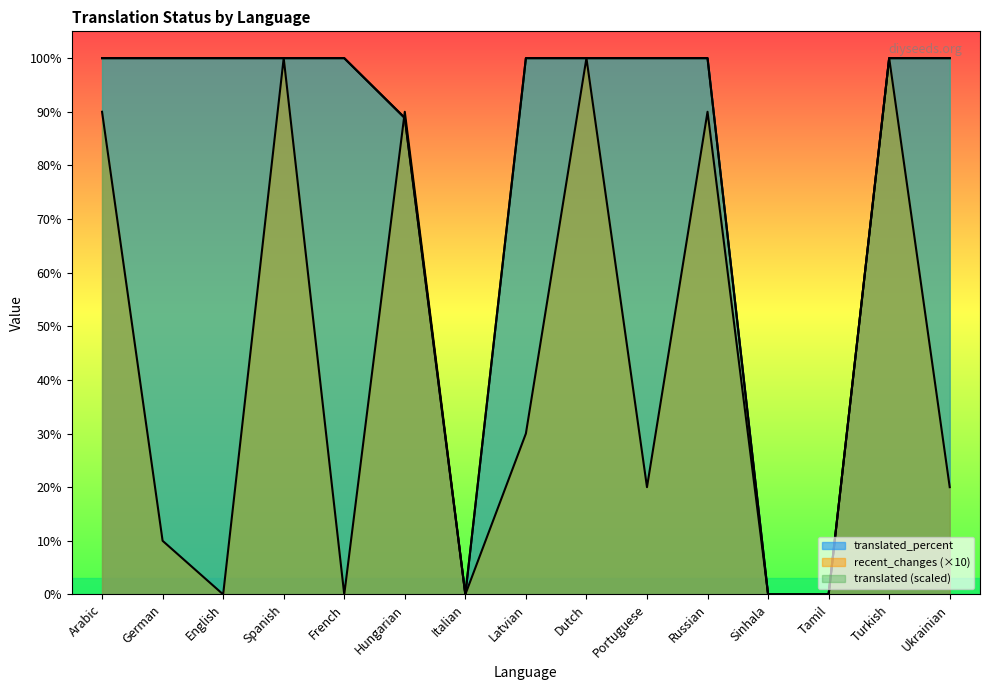

At which label does recent_changes first exceed 20?

Arabic